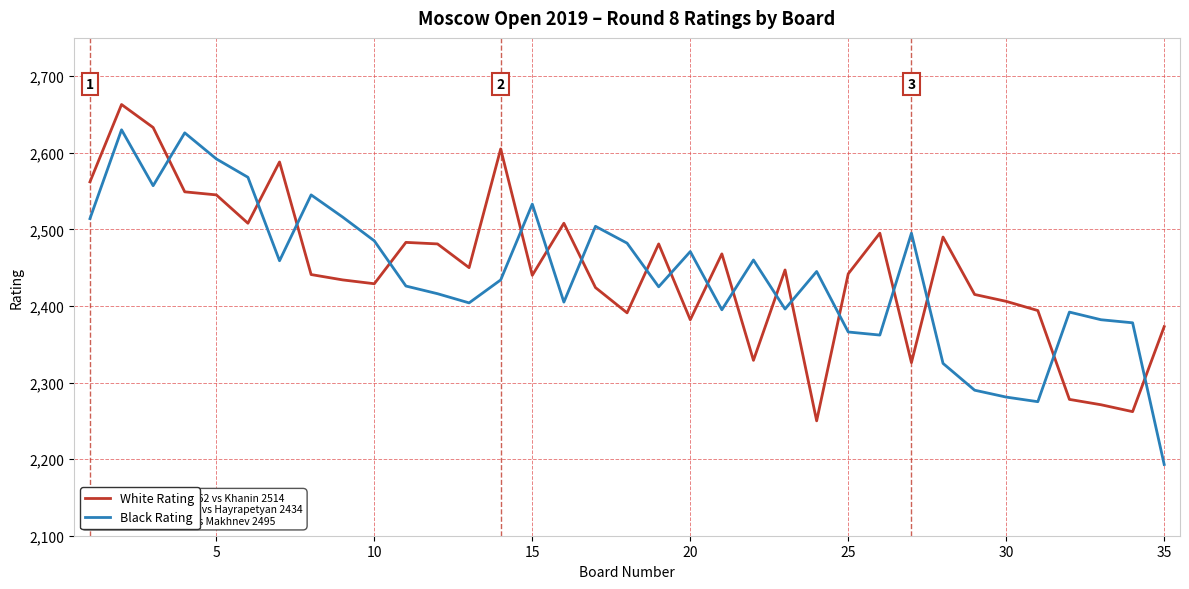

What is the minimum value shown in the chart?

2193